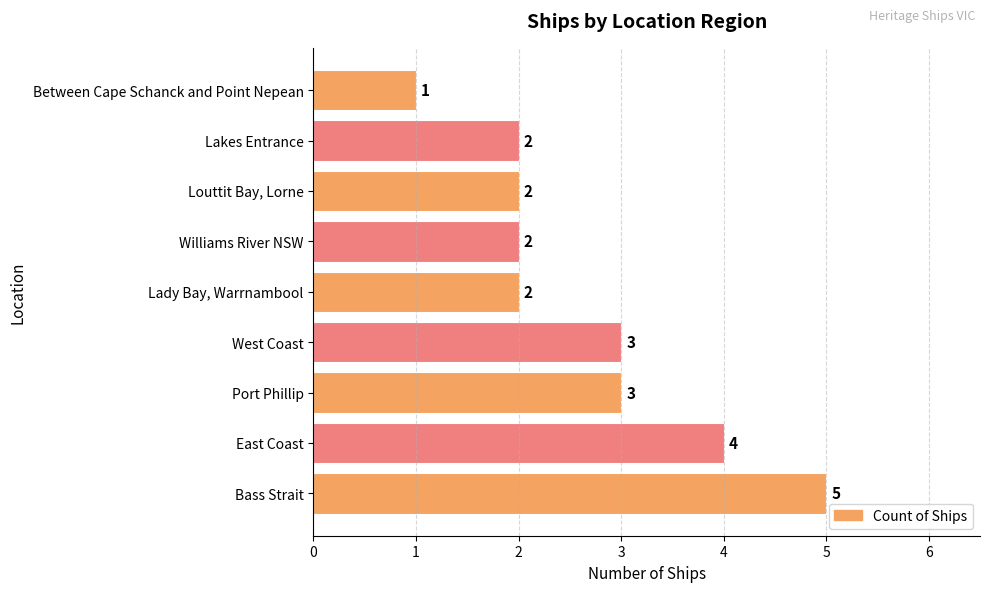

How many data points are less than 2?

1